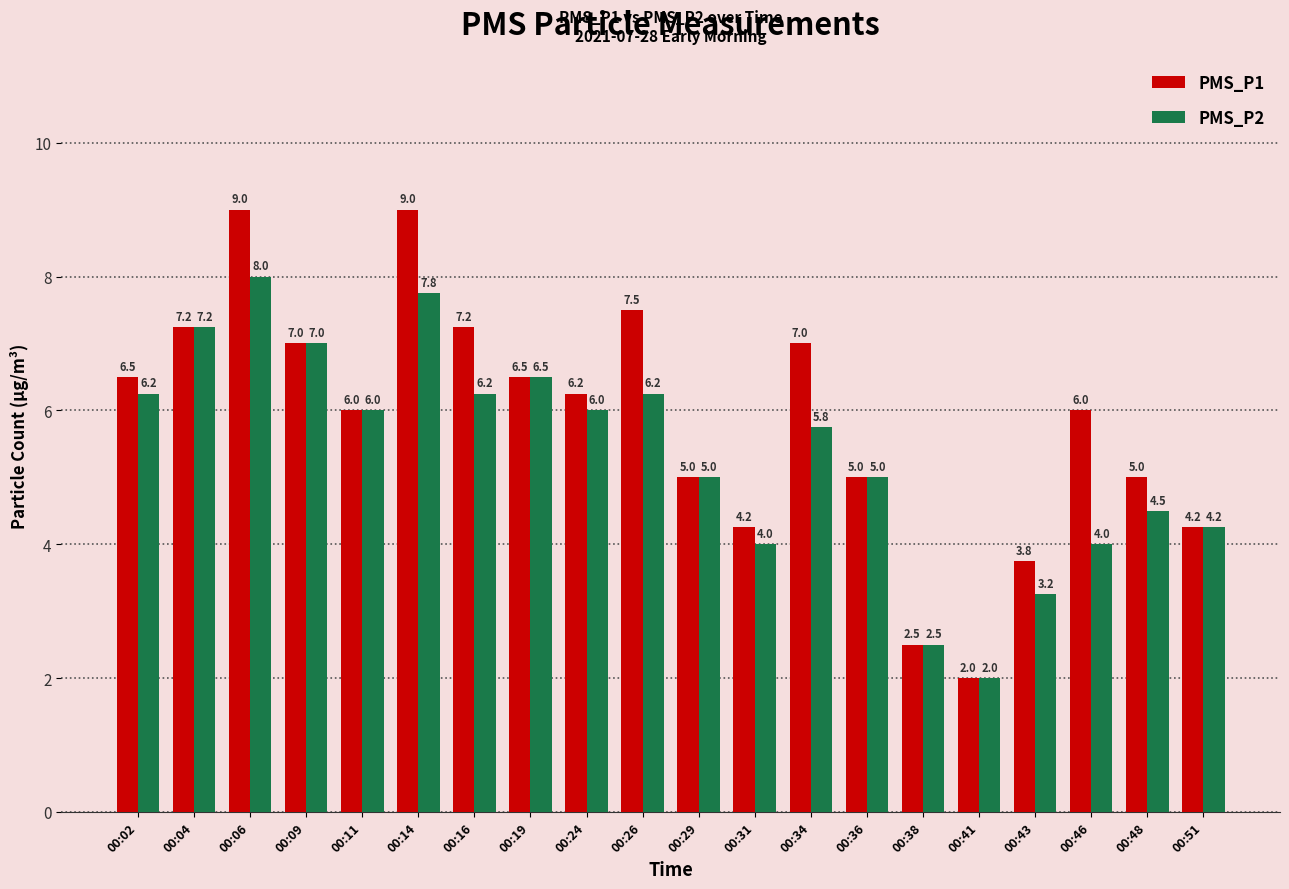

Which series has the widest spread of values?

PMS_P1